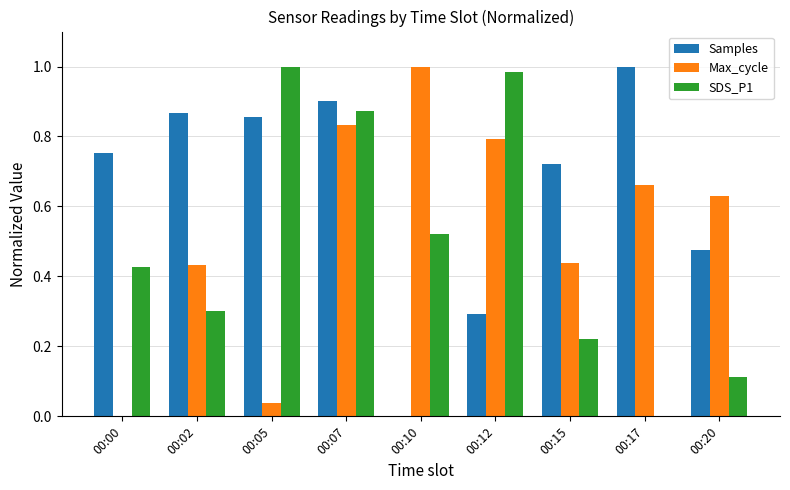

How many groups of bars are there?

9